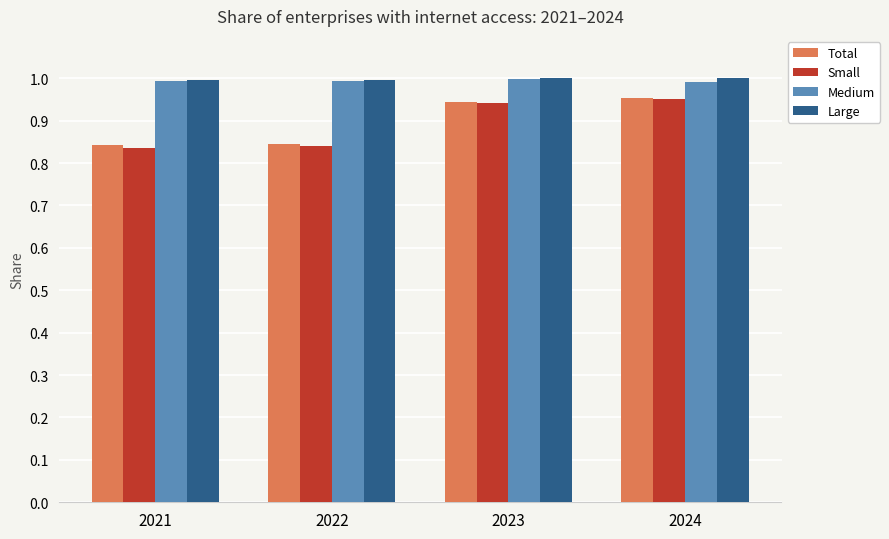

Between 2022 and 2024, which series saw the biggest shift?

Small